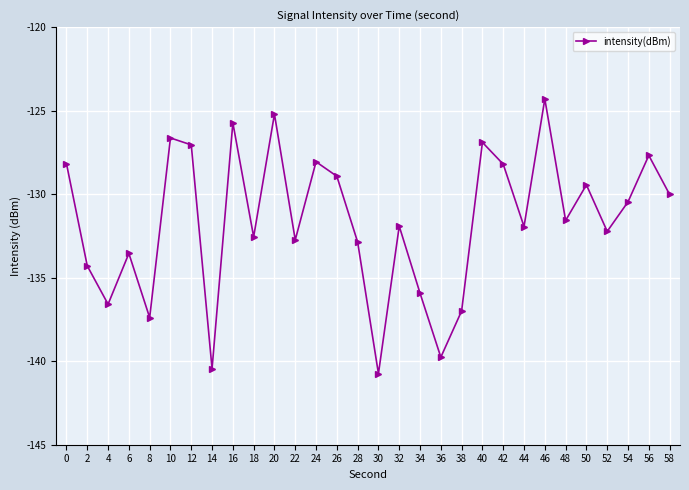

True or false: the data shows -134.3 at 2.

True